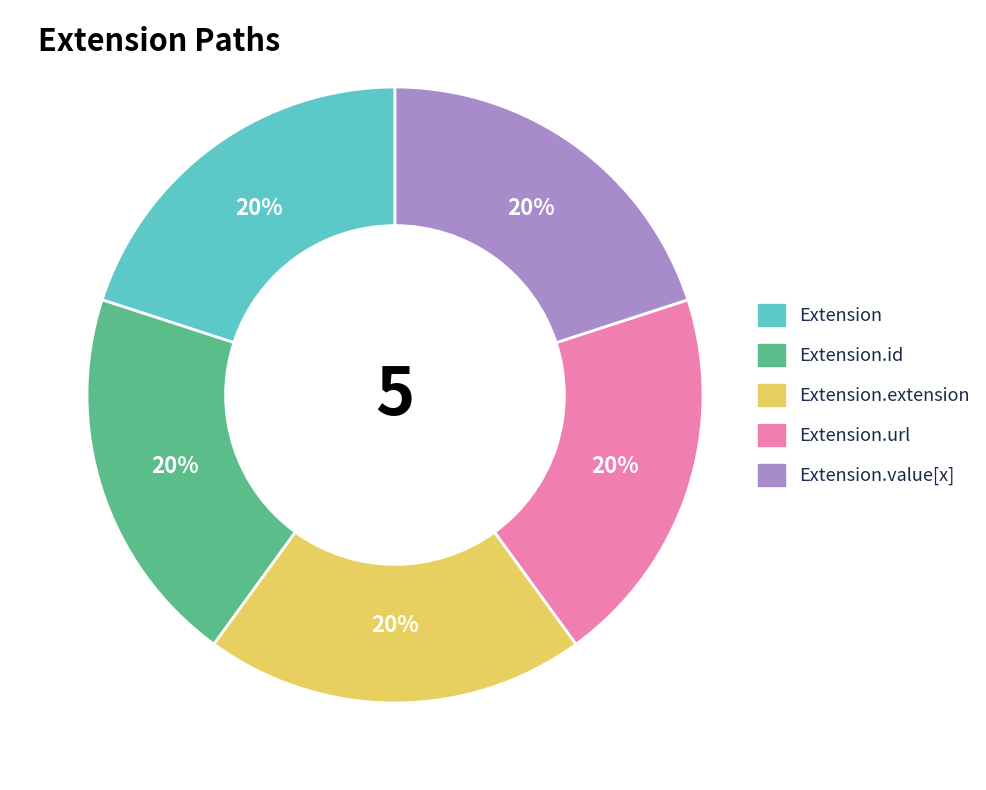

How many slices are in this pie chart?

5